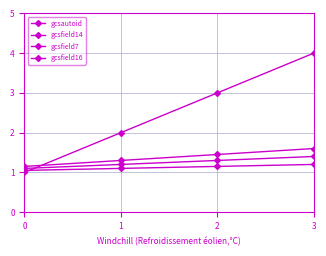

What is the smallest value displayed?

1.0